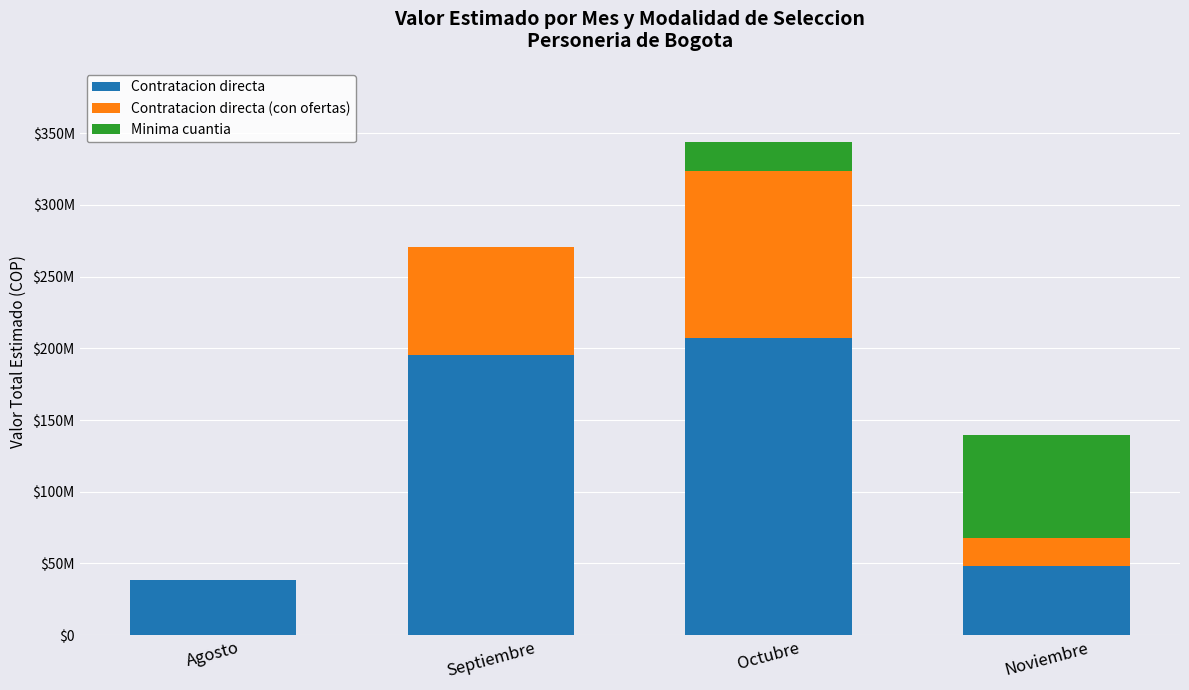

Where is Contratacion directa (con ofertas) nearest to the value 58433332?

Septiembre